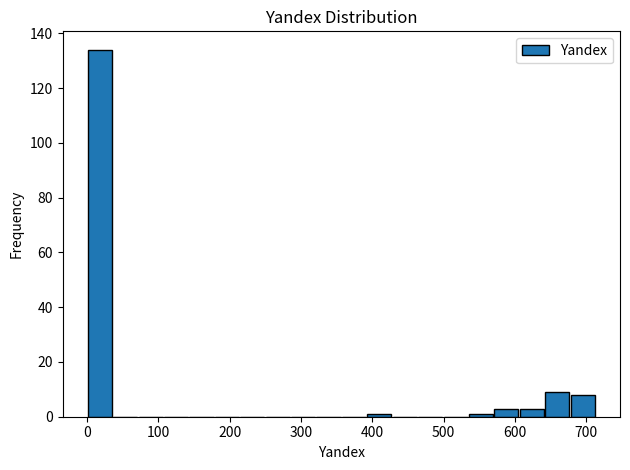

Read against the x-axis, roughly where is the centre of the tallest bar?

20